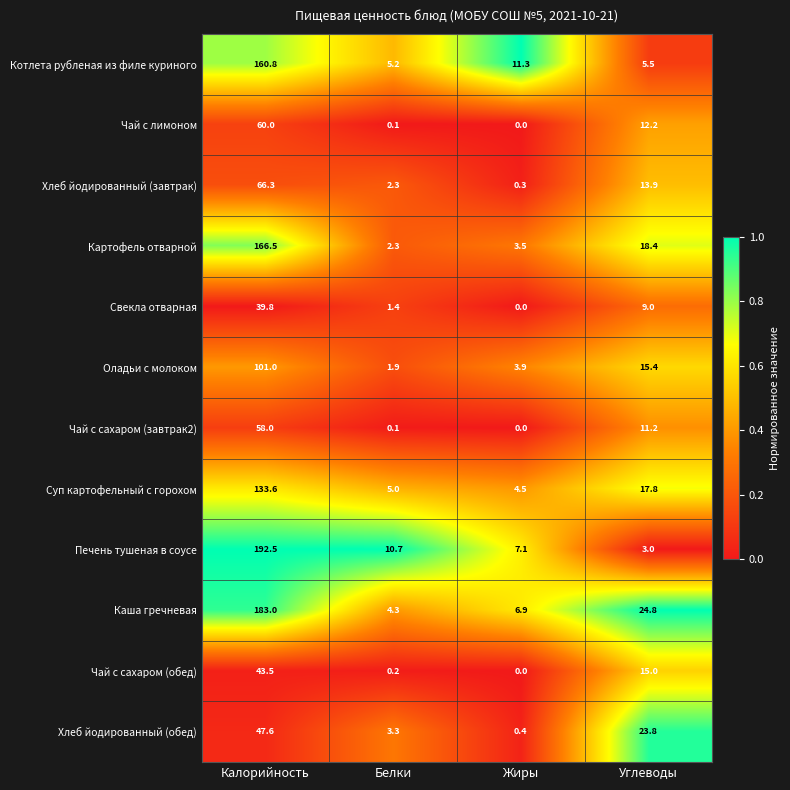

Where does the Хлеб йодированный (обед) series first go above 23?

Калорийность